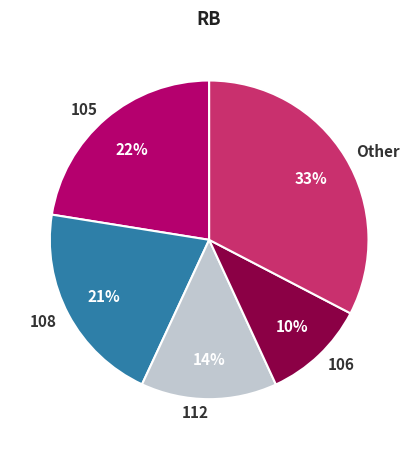

To the nearest percent, what is the average slice percentage?

20%